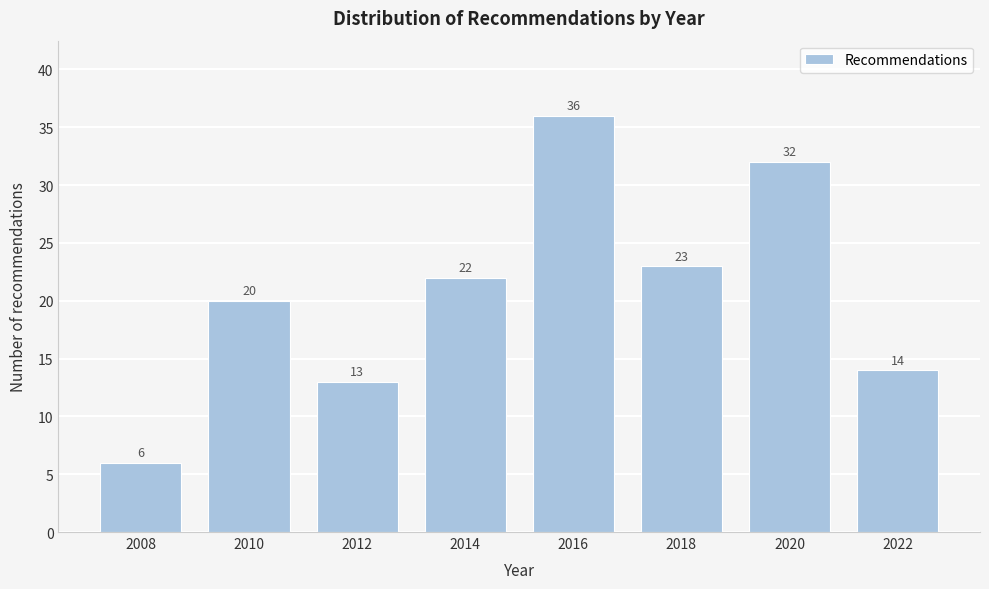

Reading left to right, transcribe all the data shown in this chart.

6	20	13	22	36	23	32	14